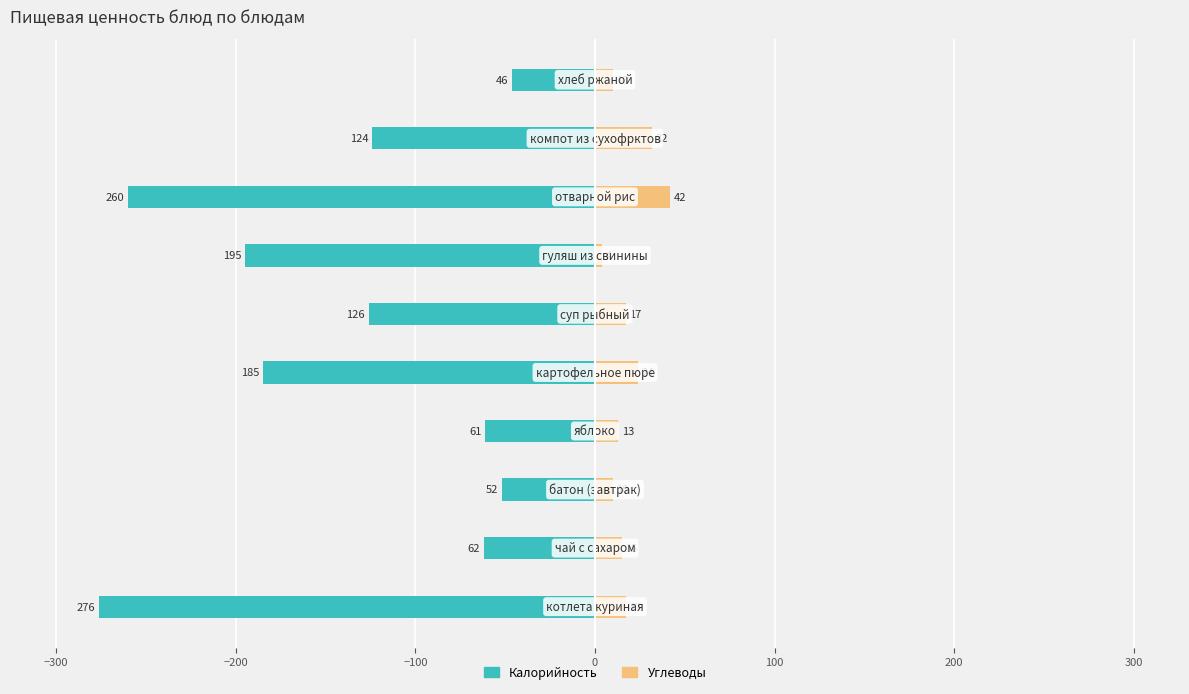

What is the approximate value of Калорийность at −100, to the nearest 50?

-50